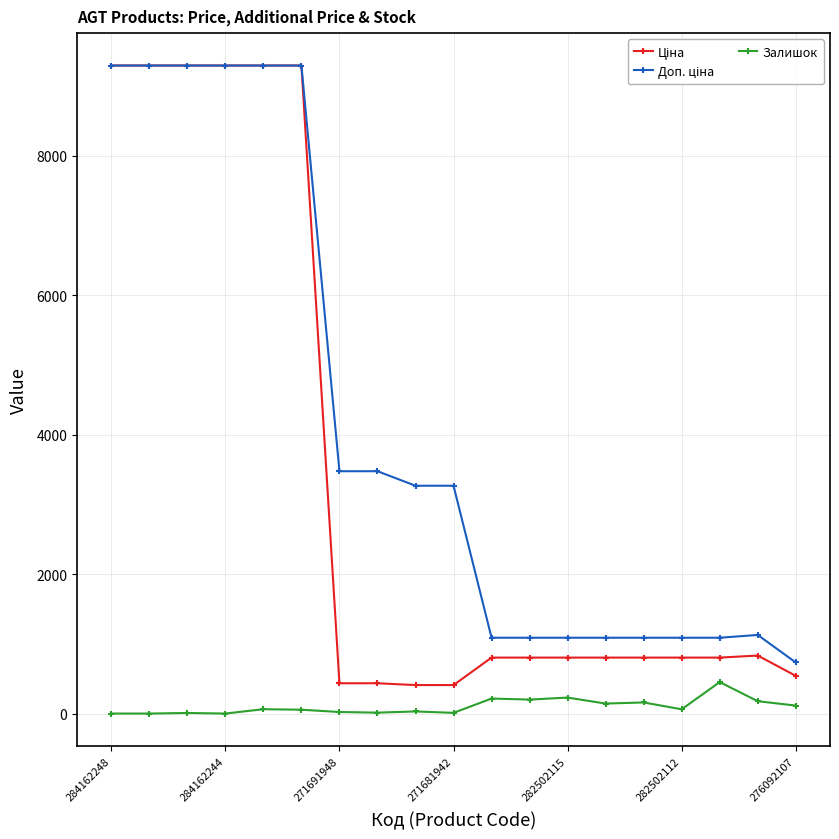

What is the highest value of the Залишок series?

451.0